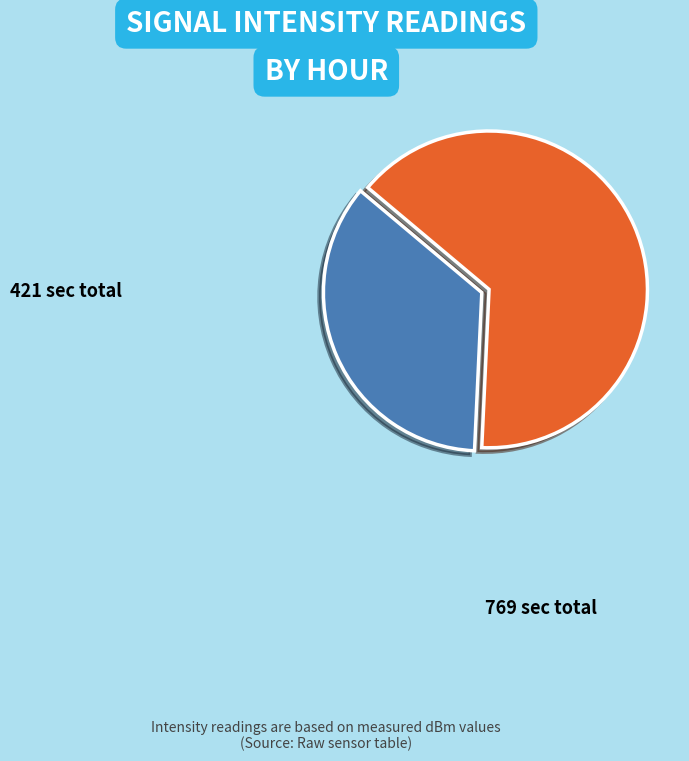

Rank the categories by value from lowest to highest.

Hour 23, Hour 0